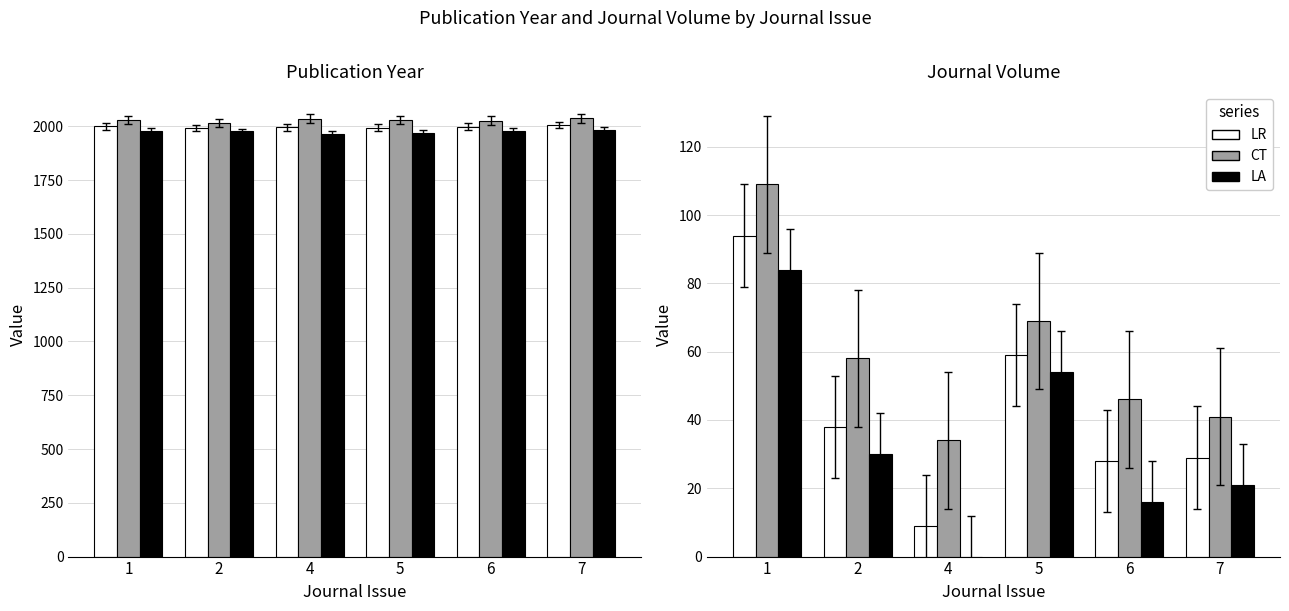

What is the value of the LA bar at the 6th from the left?

21